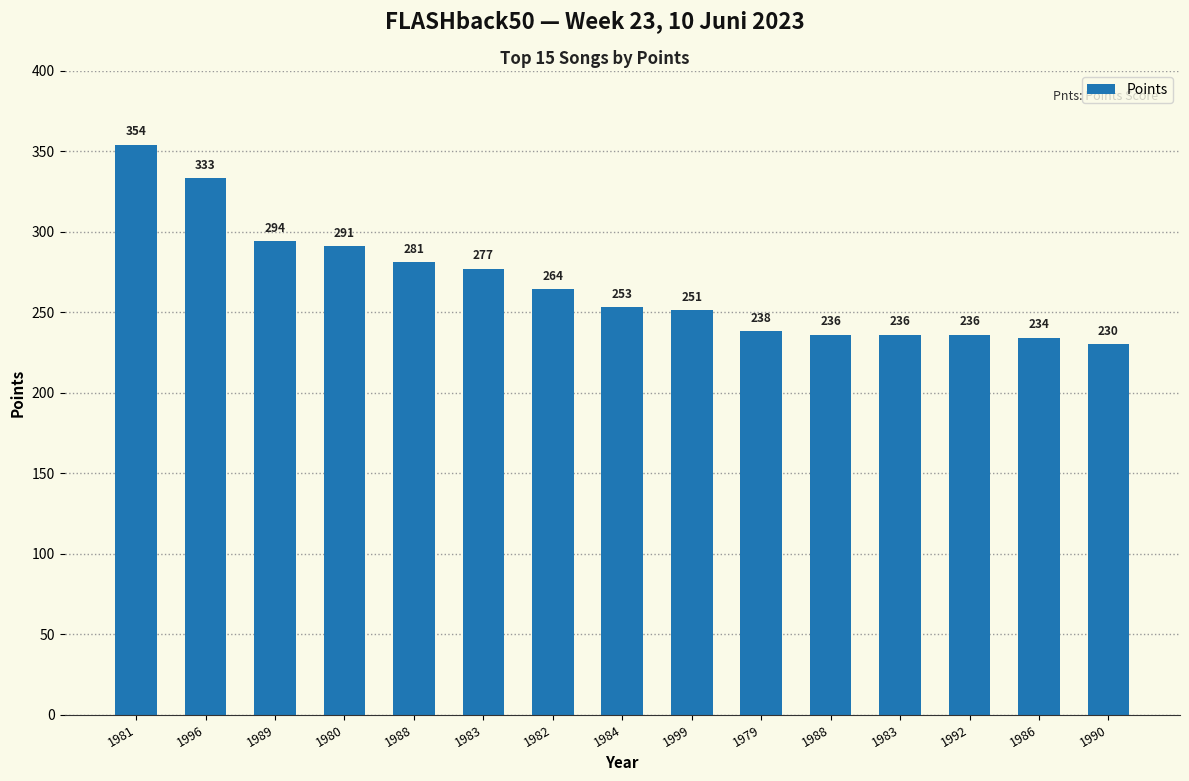

How many bars are there in total?

15